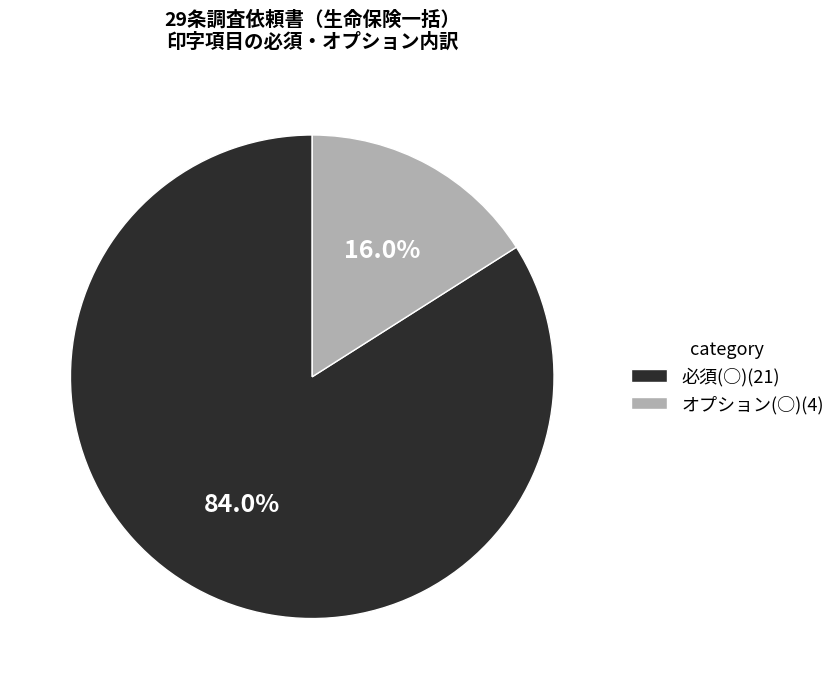

How many slices are in this pie chart?

2